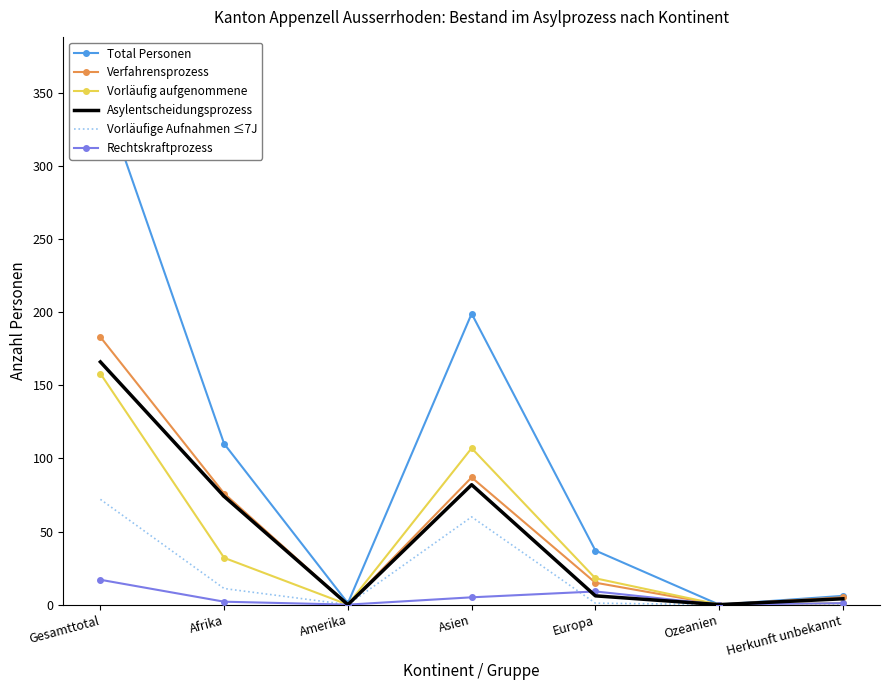

What position from the right is Asien?

4